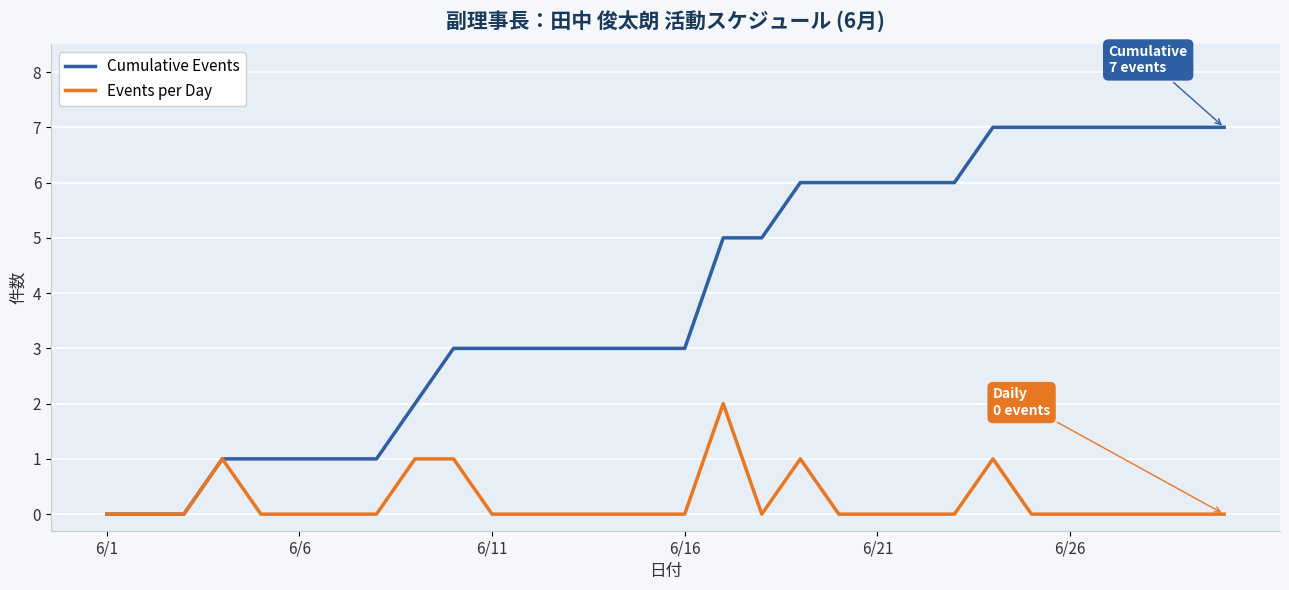

What is the difference between the maximum and minimum values in the Events per Day series?

2